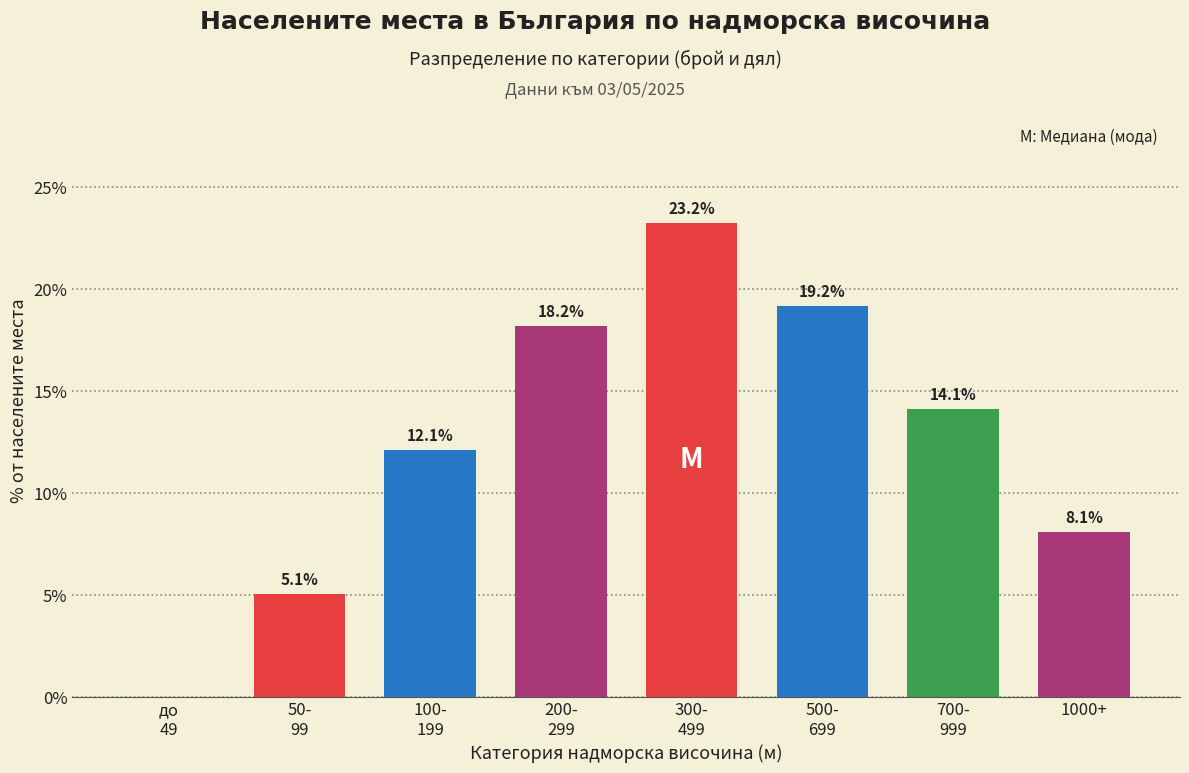

What is the maximum value shown in the chart?

23.2